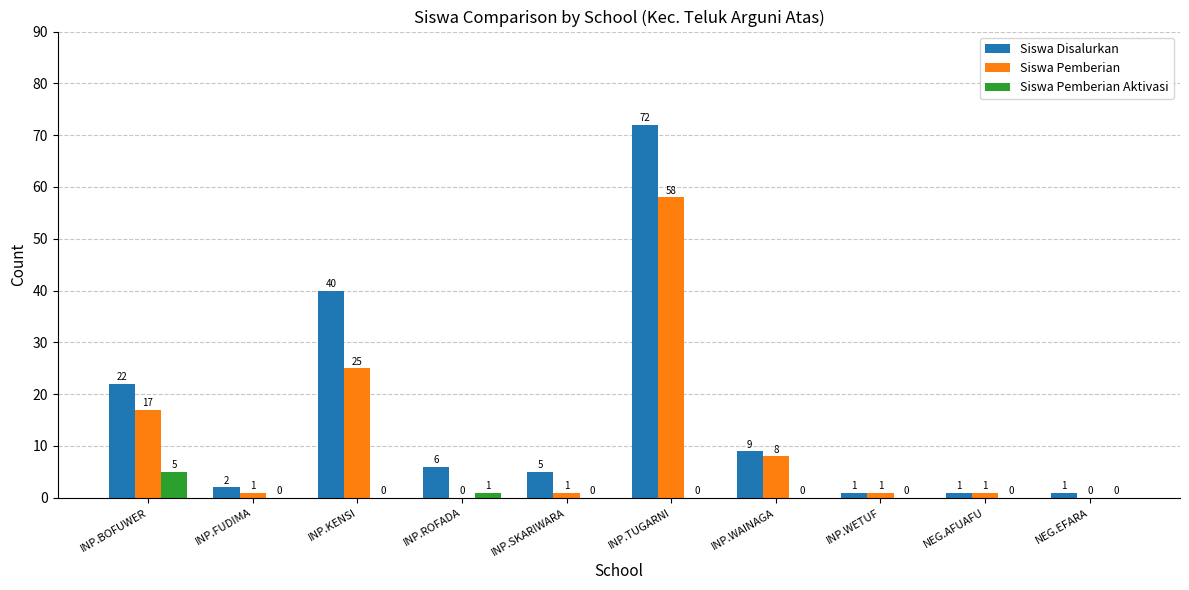

What is the maximum value shown in the chart?

72